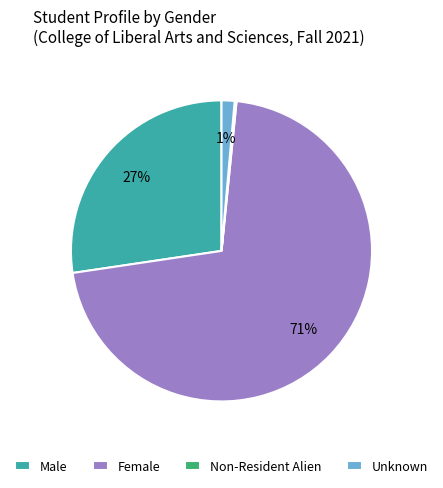

True or false: Male accounts for 39% of the total.

False